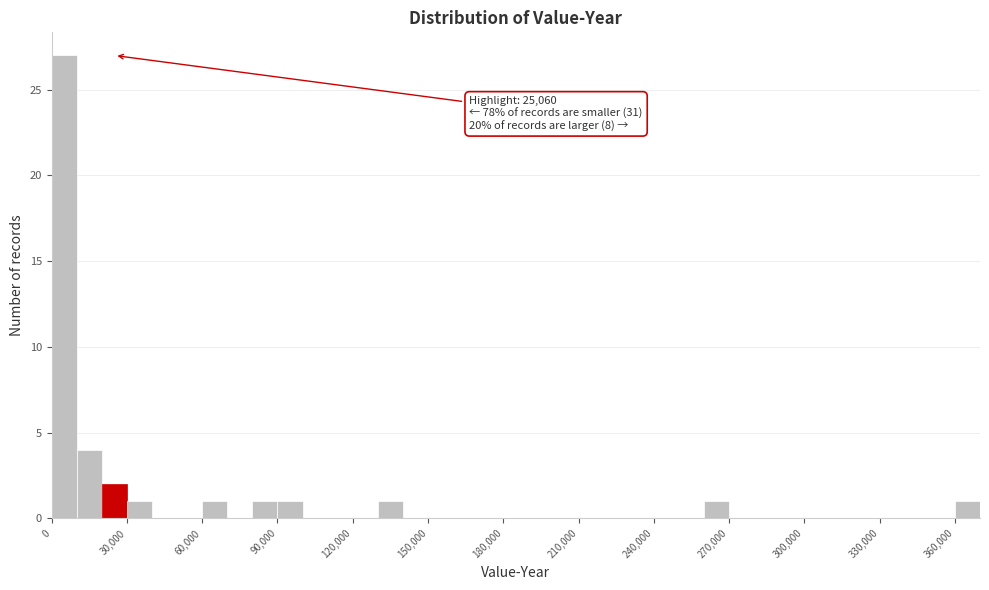

Read against the x-axis, roughly where is the centre of the tallest bar?

5000